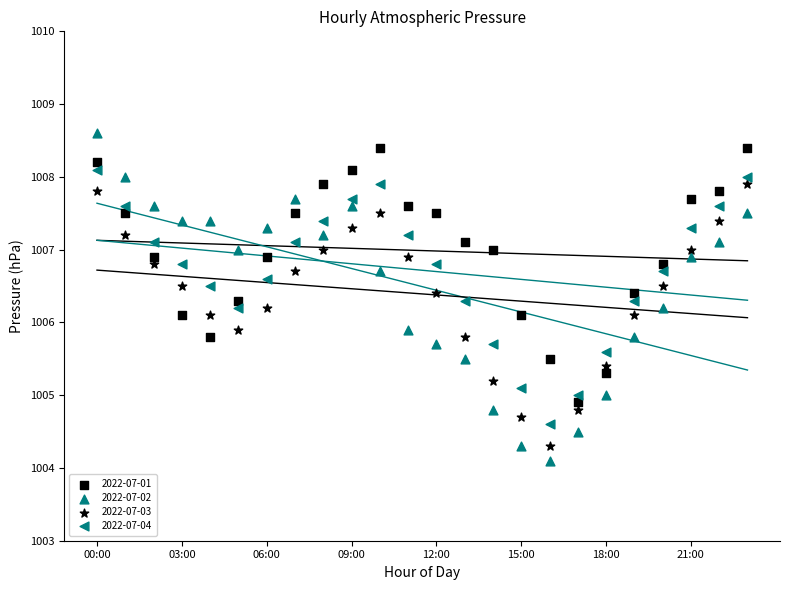

Which series contains the lowest Y value?

2022-07-02